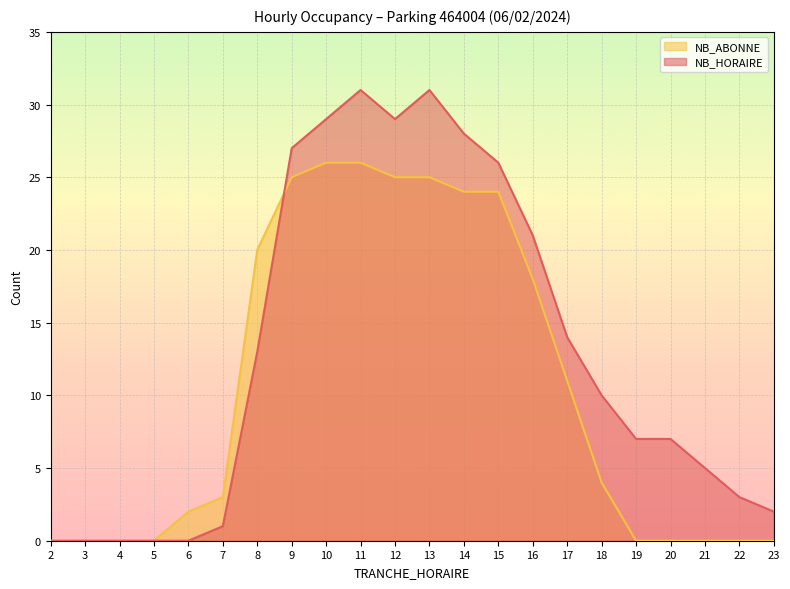

The NB_ABONNE series shows 12 at 14. True or false?

False